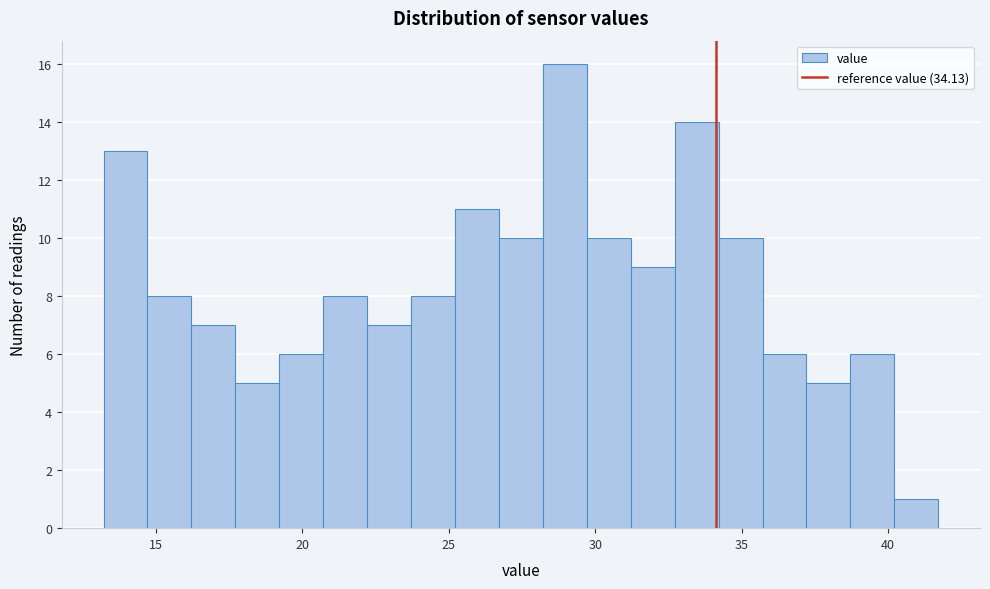

Around what value on the x-axis is the tallest bar? Give the approximate position of its centre, as read against the axis.

29.0